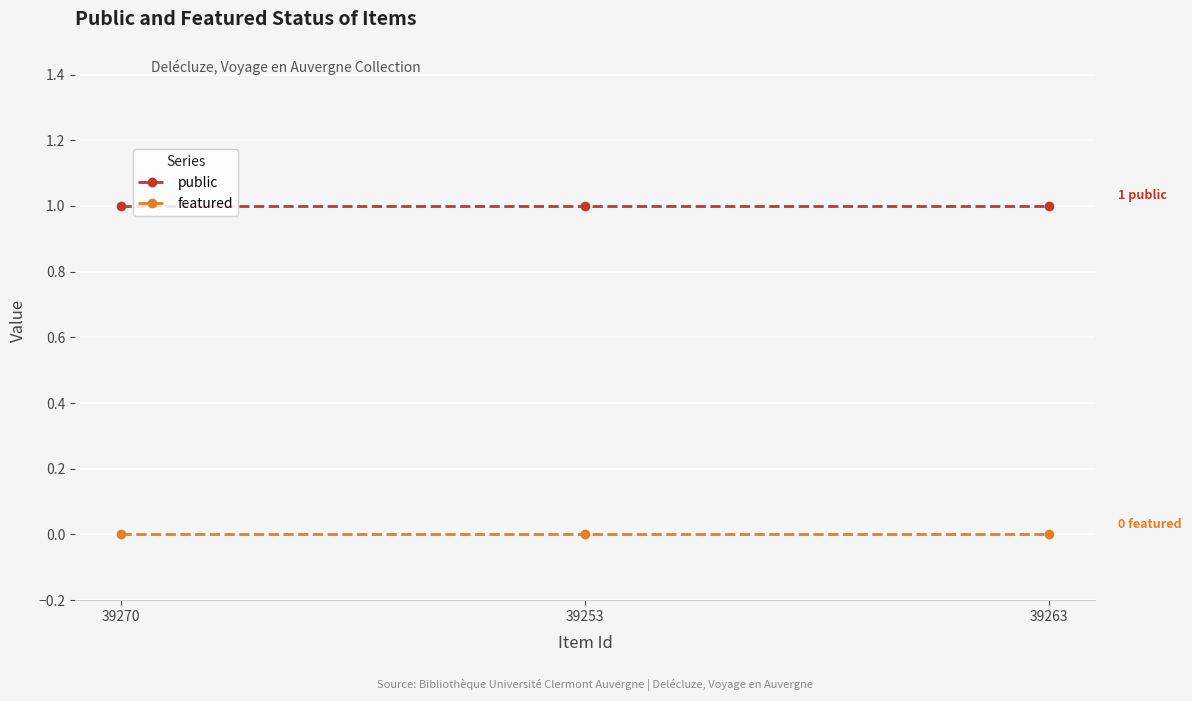

What position from the left is 39270?

1